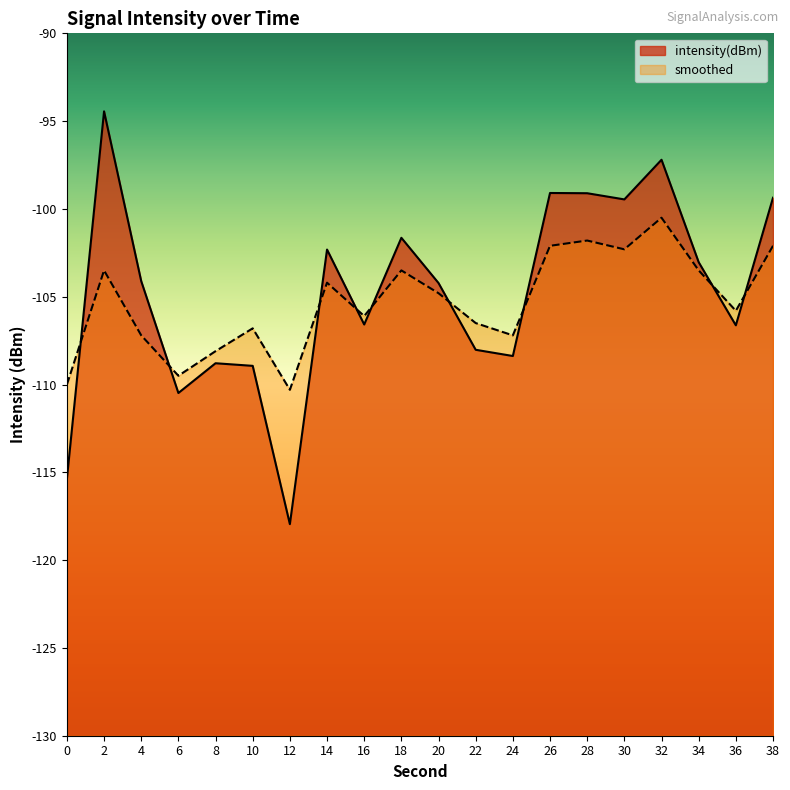

Rank the categories by smoothed value from lowest to highest.

12, 0, 6, 8, 4, 24, 10, 22, 16, 36, 20, 14, 2, 18, 34, 30, 26, 38, 28, 32